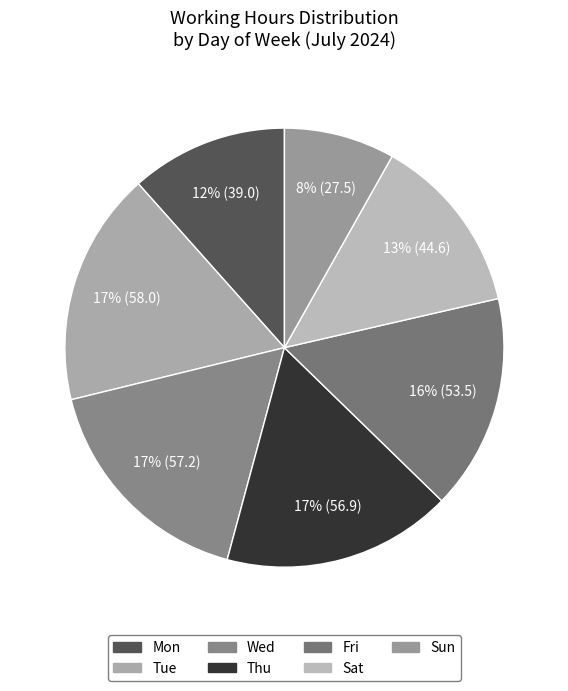

How many slices are in this pie chart?

7